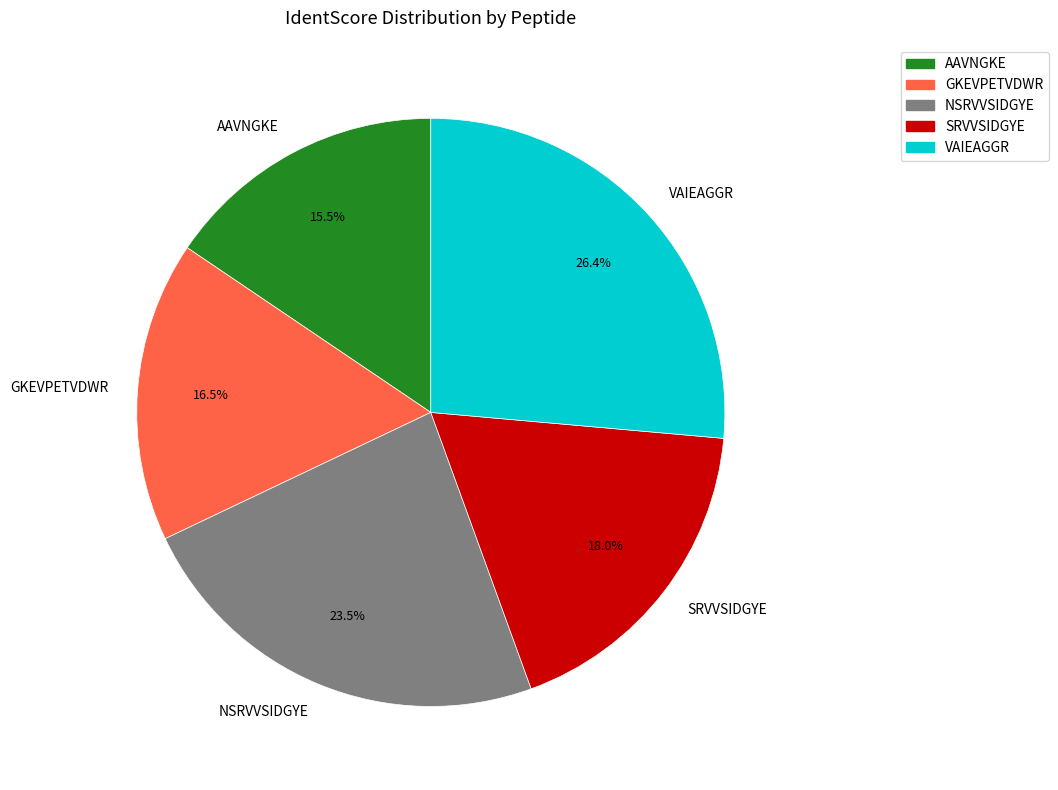

How many segments does this pie chart have?

5